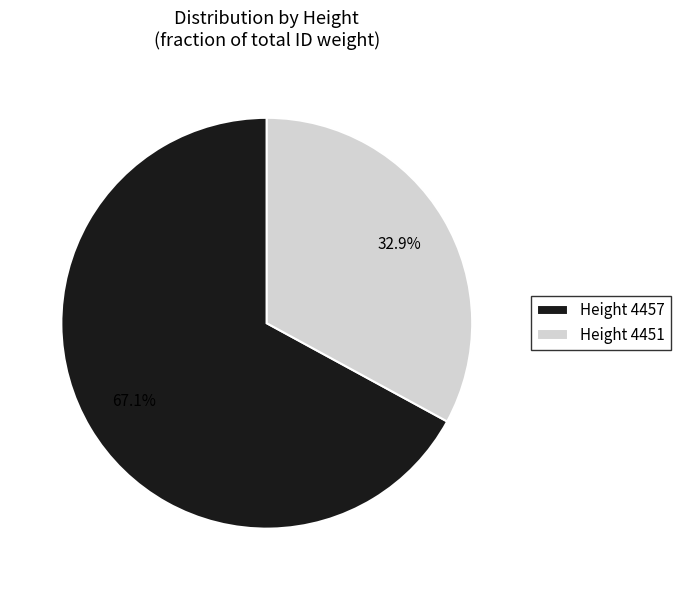

Count the number of slices in the pie.

2